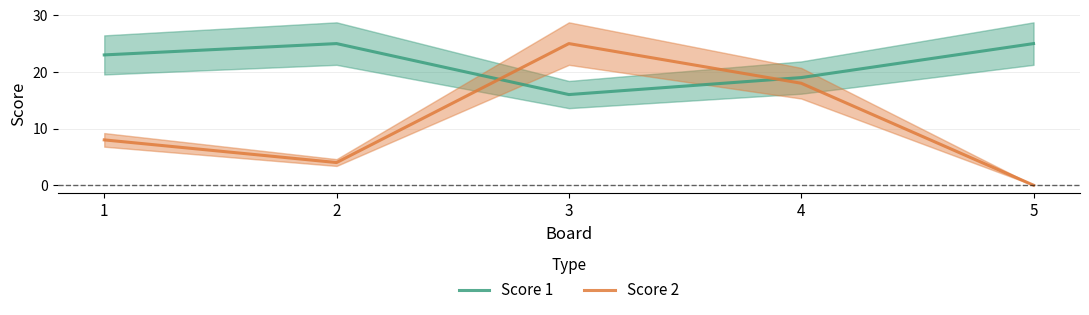

List the labels in order of Score 2 value, smallest first.

5, 2, 1, 4, 3